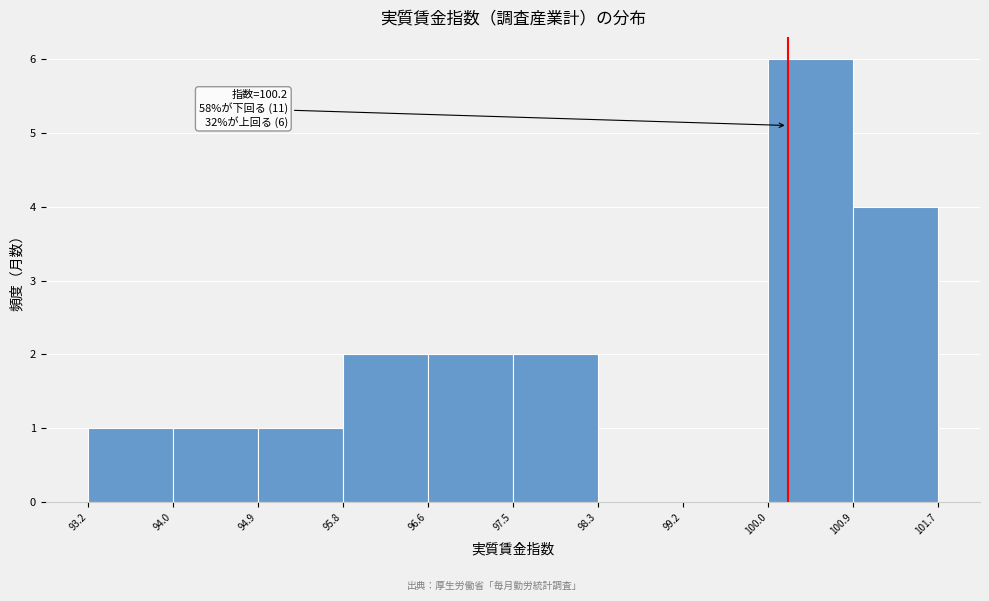

Which range on the x-axis has the tallest bar?

100.0 to 100.9